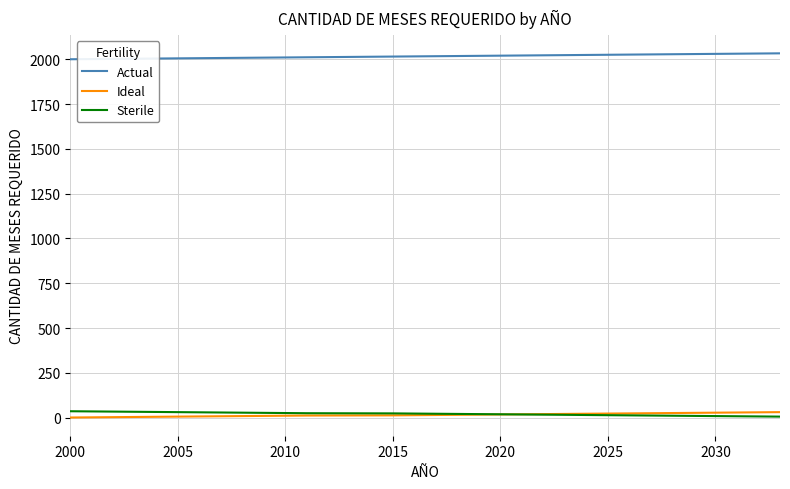

What is the smallest value displayed?

1